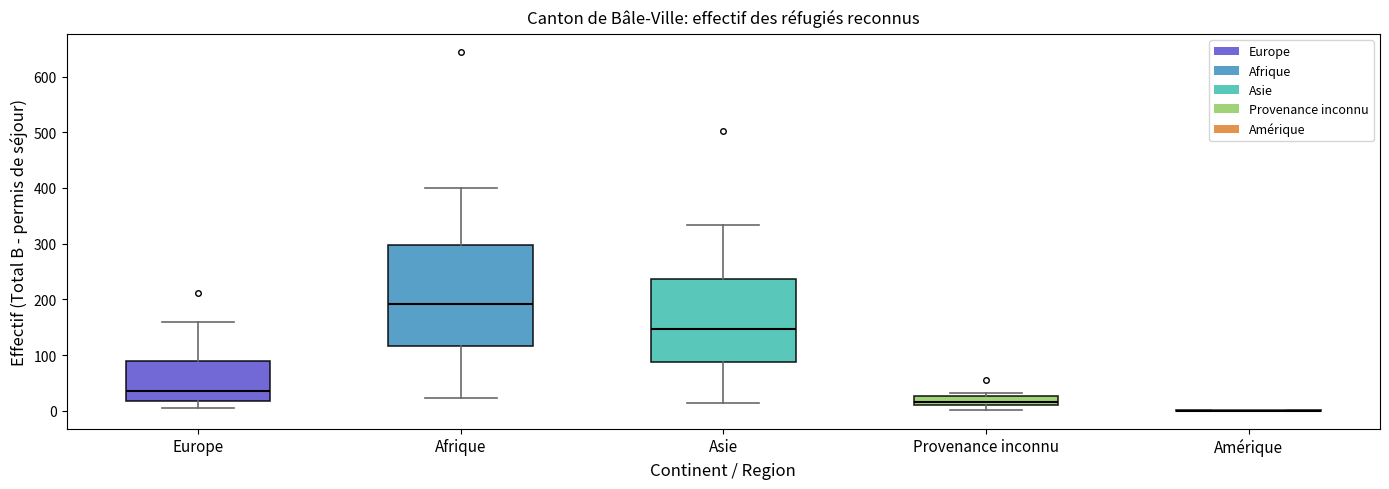

Reading left to right, read every box against the y-axis: the position of its median line, the range the box covers, and the ends of its whiskers. The values are not printed on the chart, so give them approximately, as read against the axis.

Europe: median 40, box 20 to 90, whiskers 10 to 160
Afrique: median 190, box 120 to 300, whiskers 20 to 400
Asie: median 150, box 90 to 240, whiskers 10 to 330
Provenance inconnu: median 20, box 10 to 30, whiskers 0 to 30 (just above the box's upper edge)
Amérique: box collapsed to a line at 0, whiskers 0 to 0